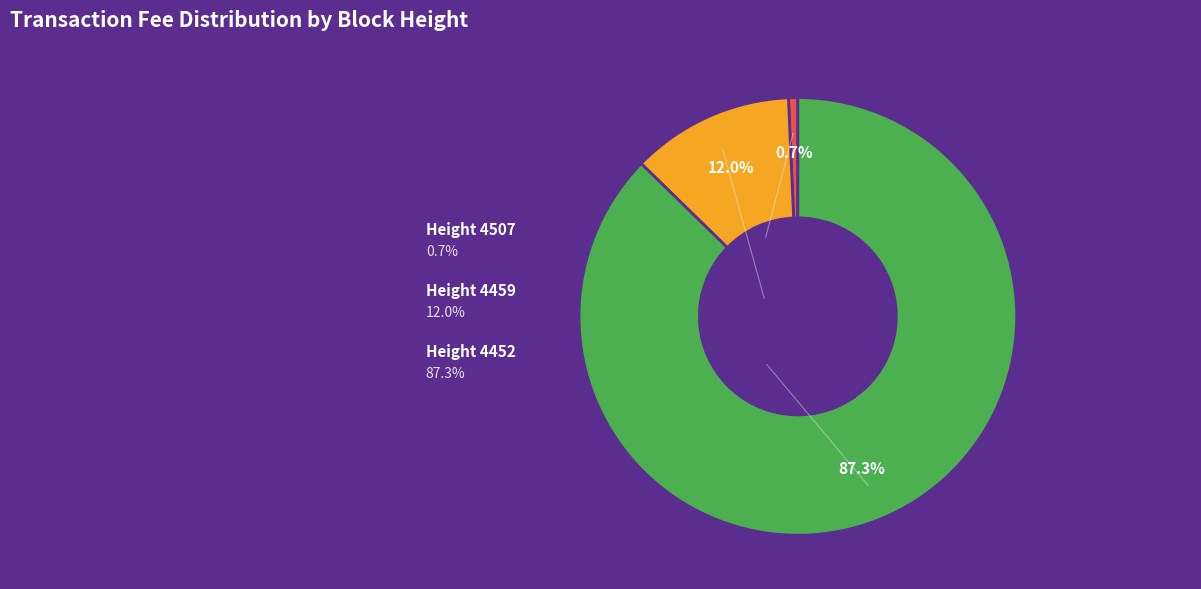

Is there any slice that represents more than half of the pie?

Yes